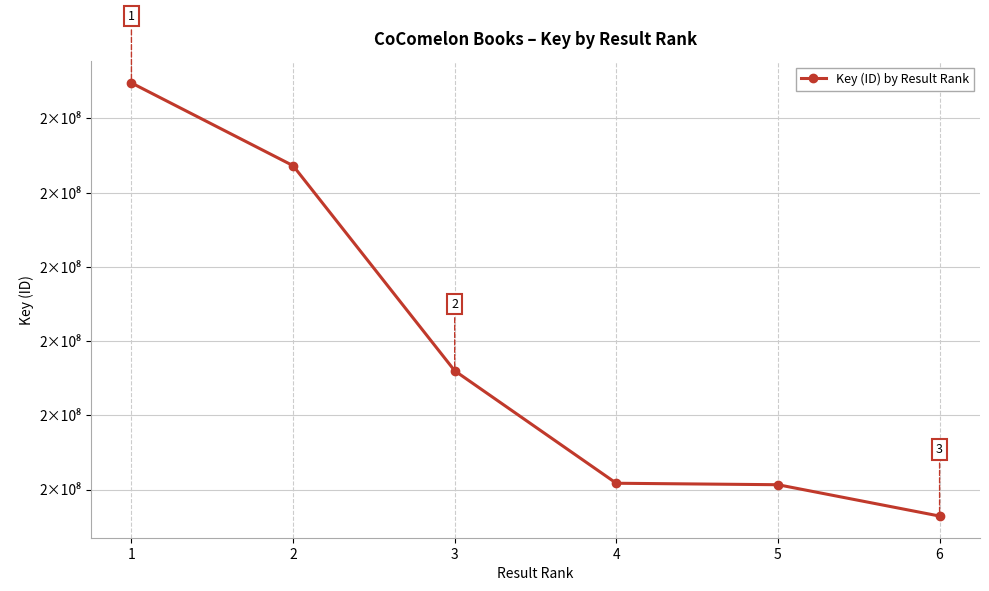

Does the chart have visible grid lines?

Yes